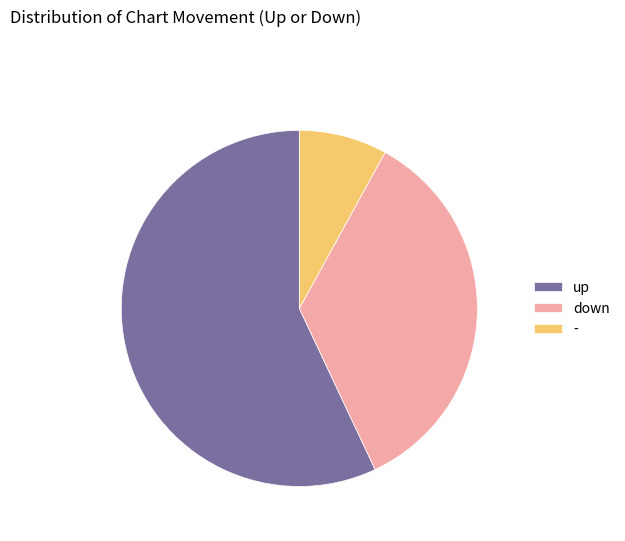

Which category accounts for the majority?

up